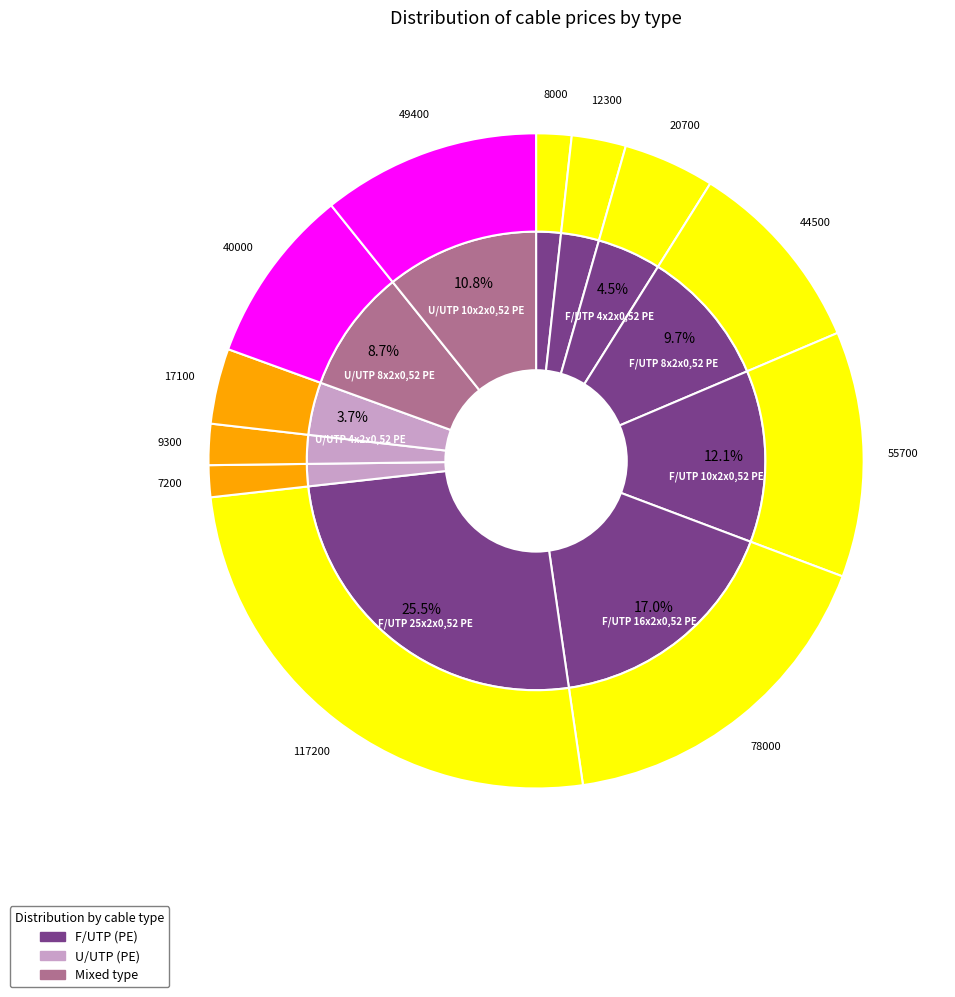

What percentage is NOT represented by F/UTP 1x2x0,52 PE?

98.3%